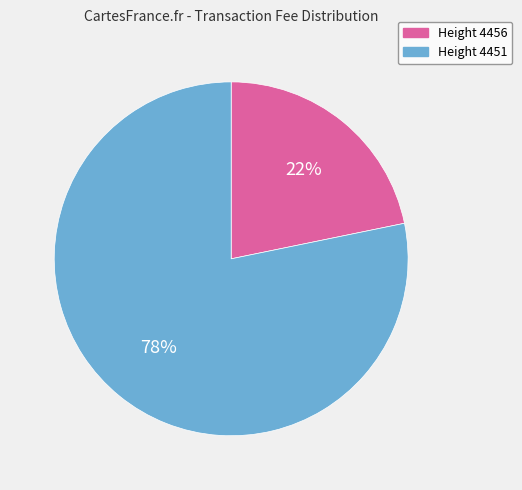

How many slices are in this pie chart?

2